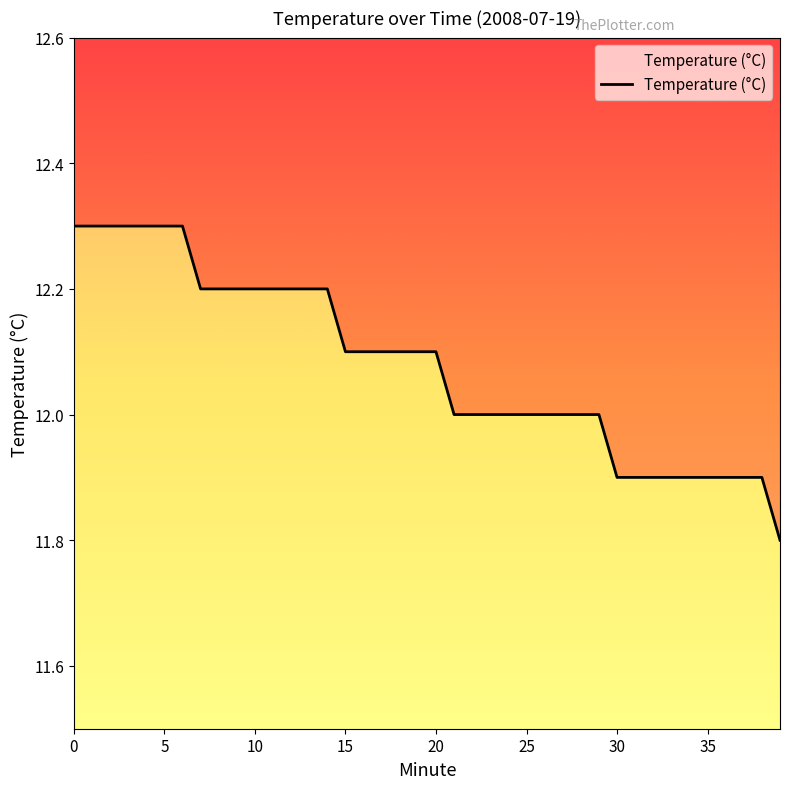

List the labels in order of value, largest first.

0, 1, 2, 3, 4, 5, 6, 7, 8, 9, 10, 11, 12, 13, 14, 15, 16, 17, 18, 19, 20, 21, 22, 23, 24, 25, 26, 27, 28, 29, 30, 31, 32, 33, 34, 35, 36, 37, 38, 39